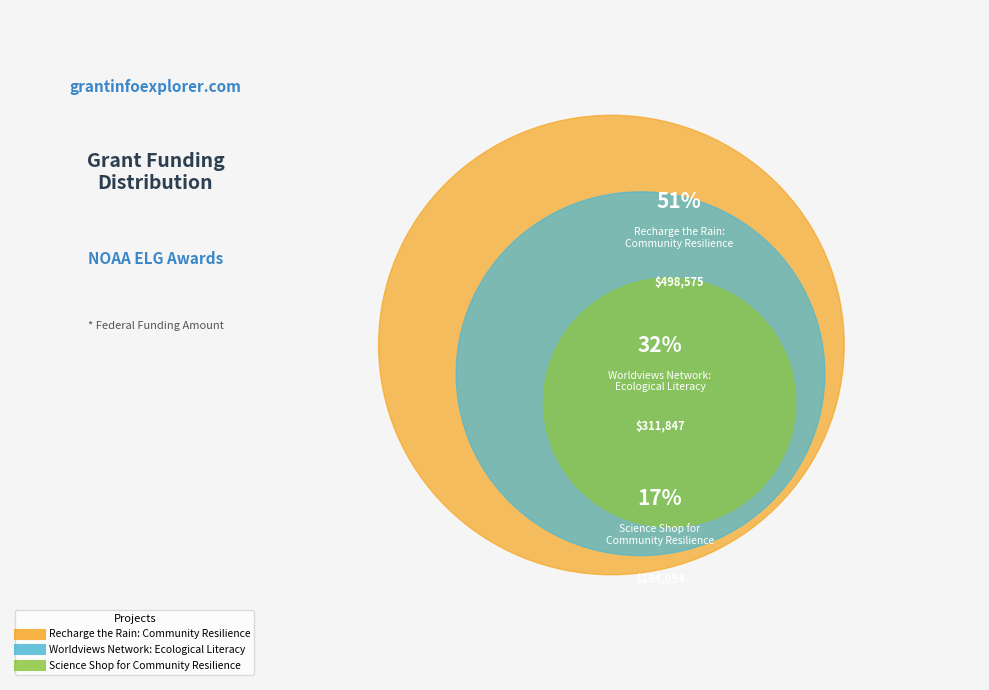

How many segments does this pie chart have?

3